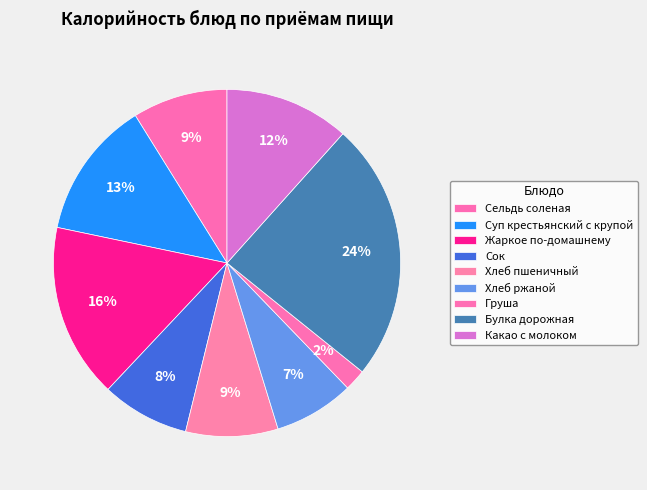

Do Суп крестьянский с крупой and Булка дорожная together represent more than half of the pie?

No